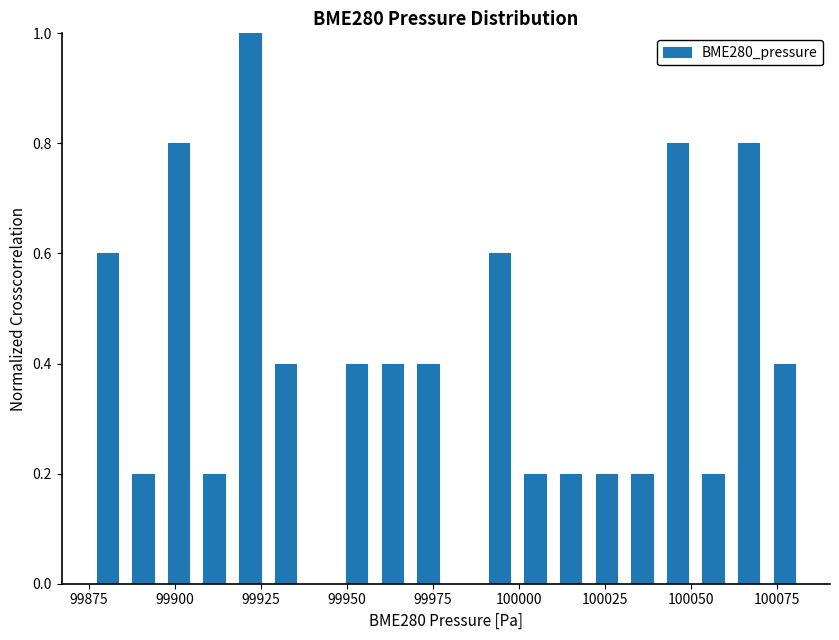

Around what value on the x-axis is the tallest bar? Give the approximate position of its centre, as read against the axis.

99920